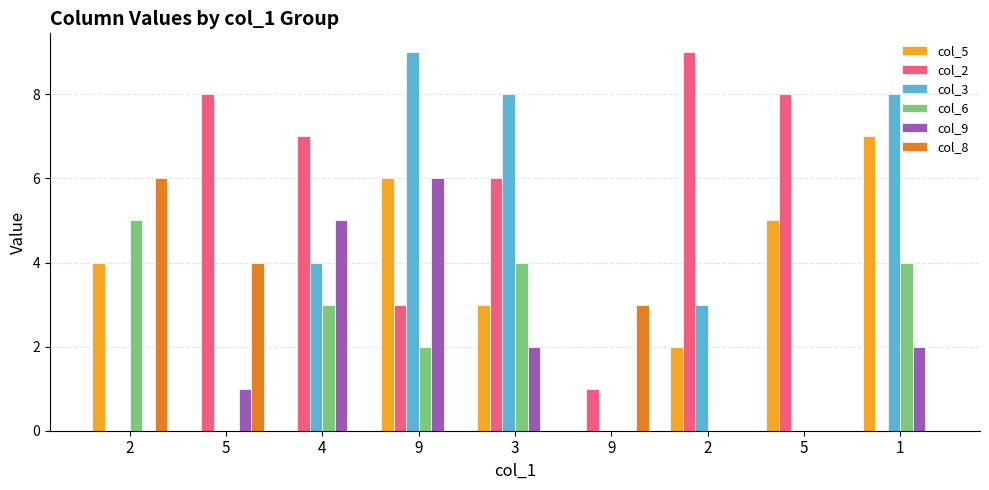

What are all the series names shown in the legend?

col_5, col_2, col_3, col_6, col_9, col_8